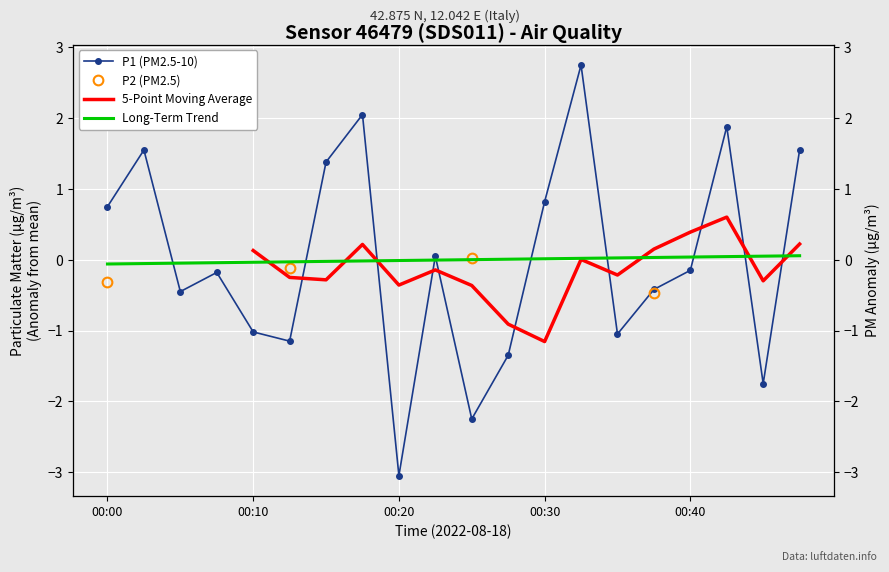

How many values exceed 0?

9